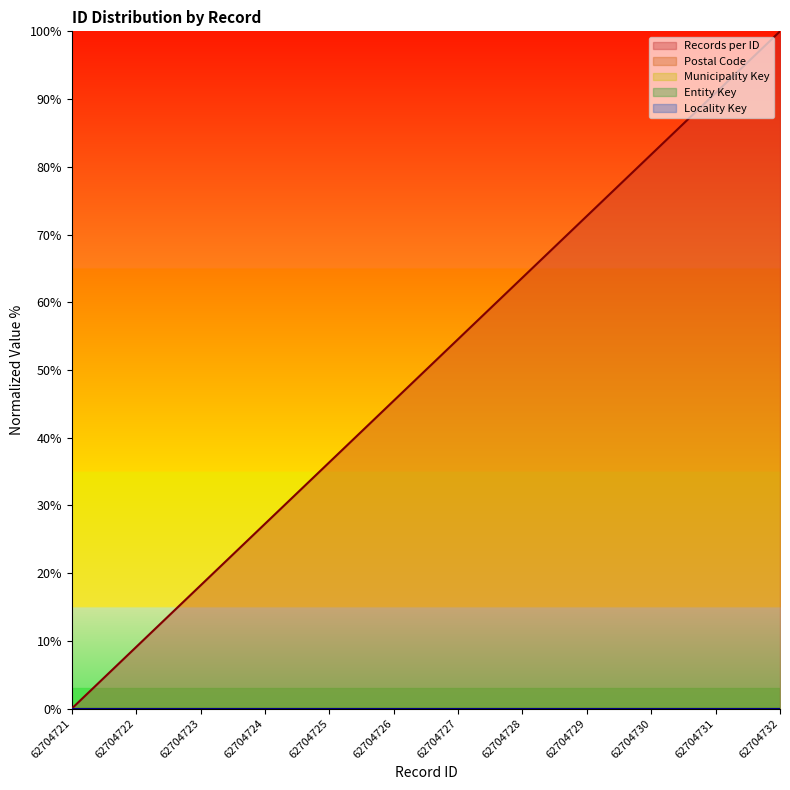

Reading left to right, list all the values displayed in this chart.

62704721=0.0	62704722=9.1	62704723=18.2	62704724=27.3	62704725=36.4	62704726=45.5	62704727=54.5	62704728=63.6	62704729=72.7	62704730=81.8	62704731=90.9	62704732=100.0